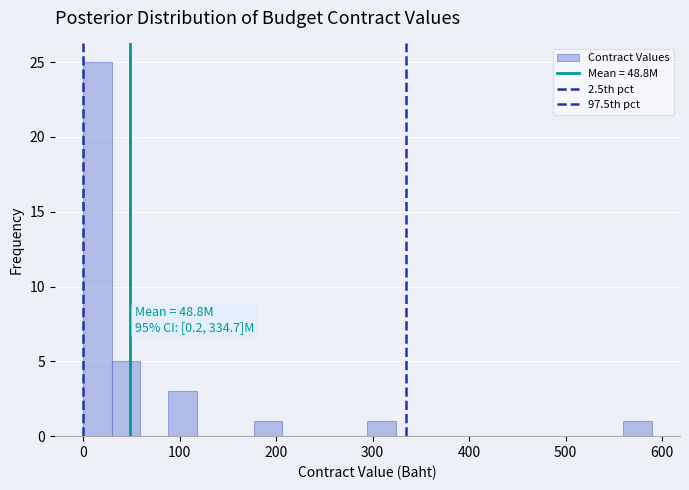

Around what value on the x-axis is the tallest bar? Give the approximate position of its centre, as read against the axis.

10